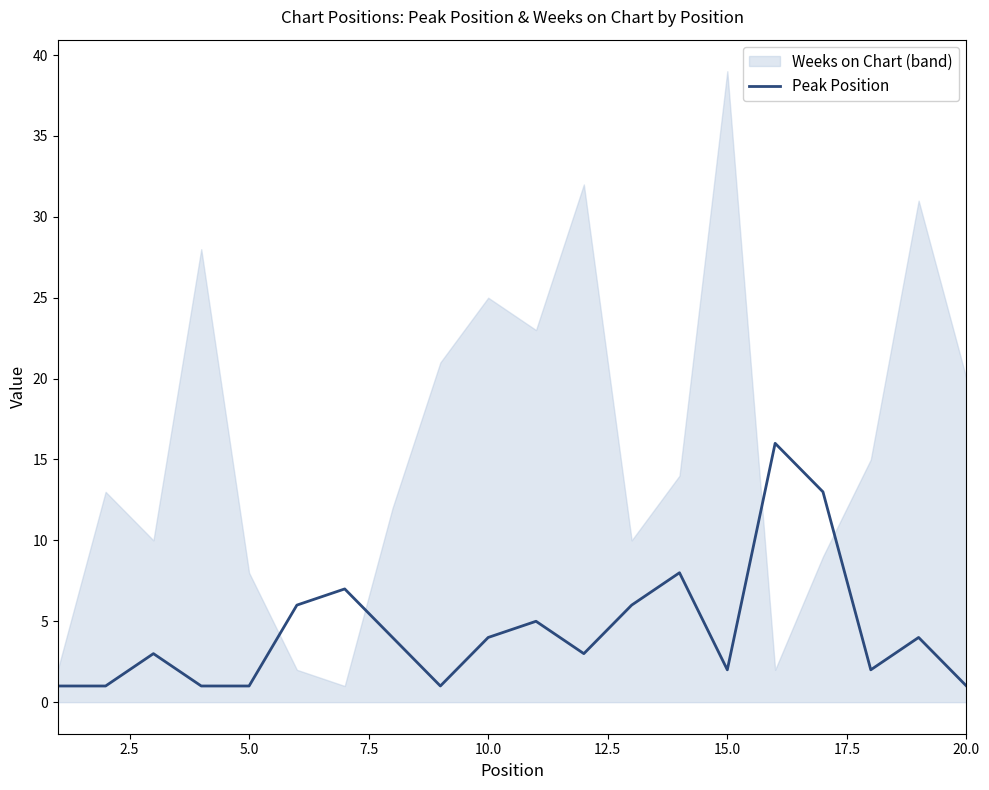

What is the highest value of the Peak Position series?

16